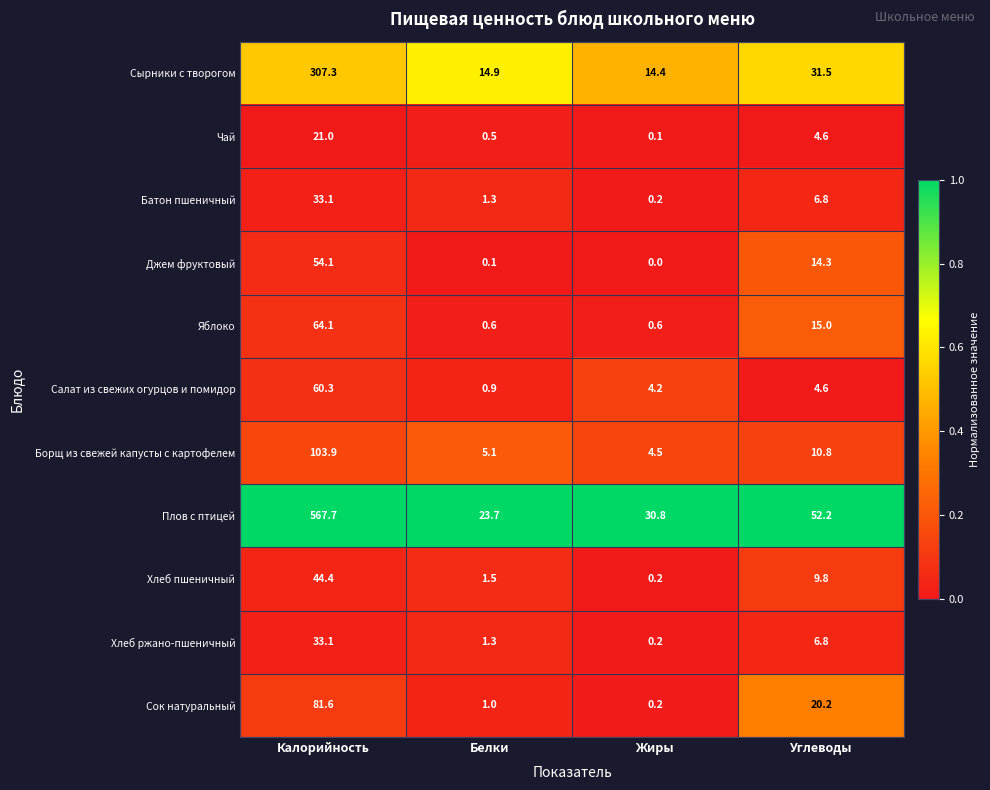

What is the difference between the highest and lowest values at Калорийность?

546.7